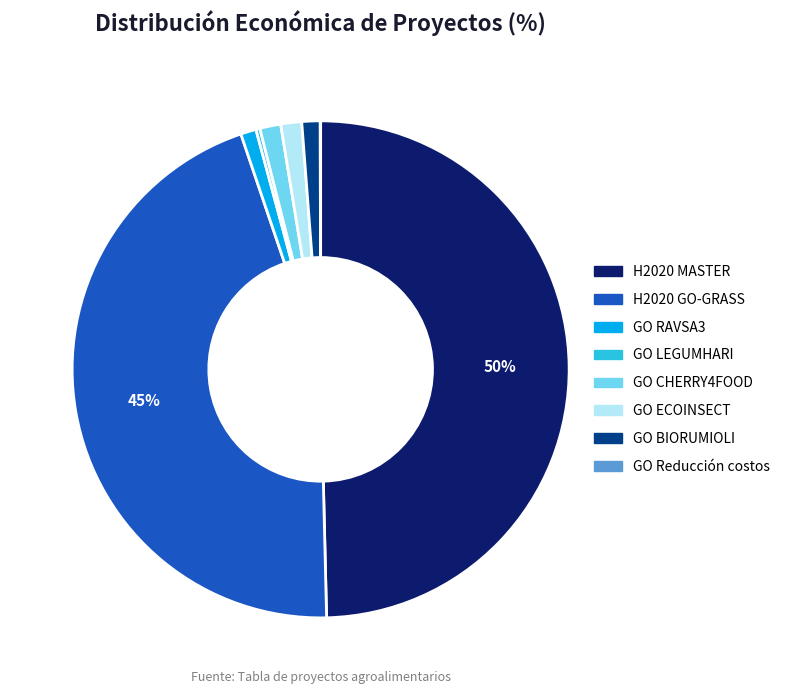

Is H2020 GO-GRASS the majority of the pie?

No